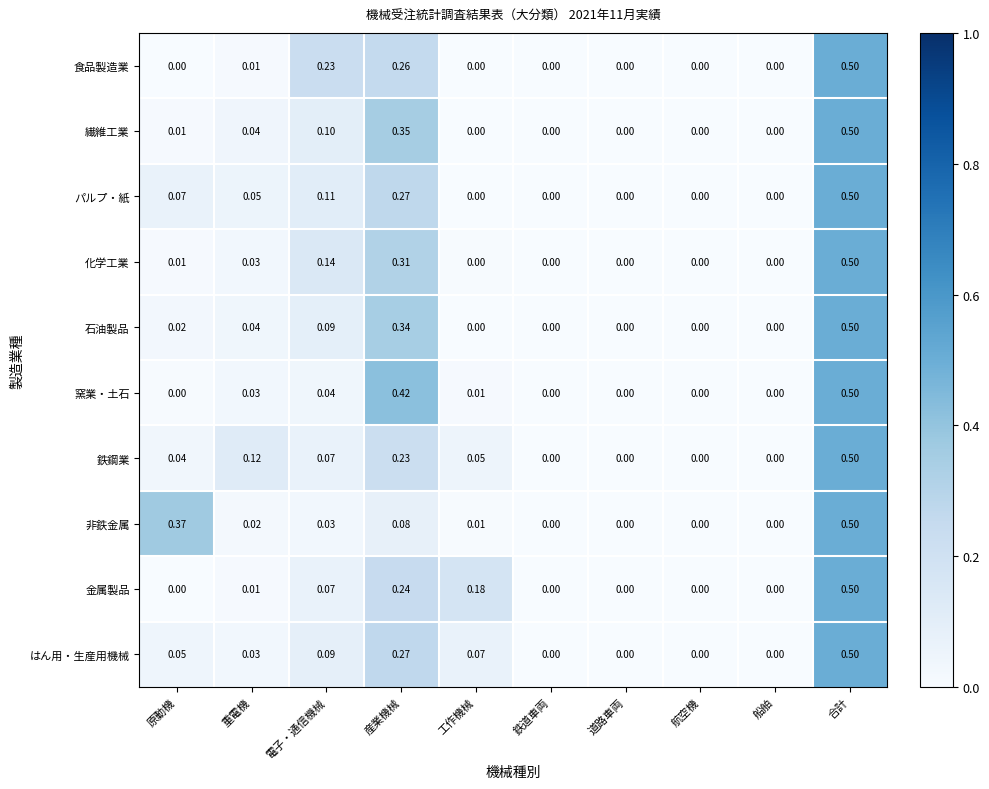

Which category has the highest value in the 繊維工業 series?

合計